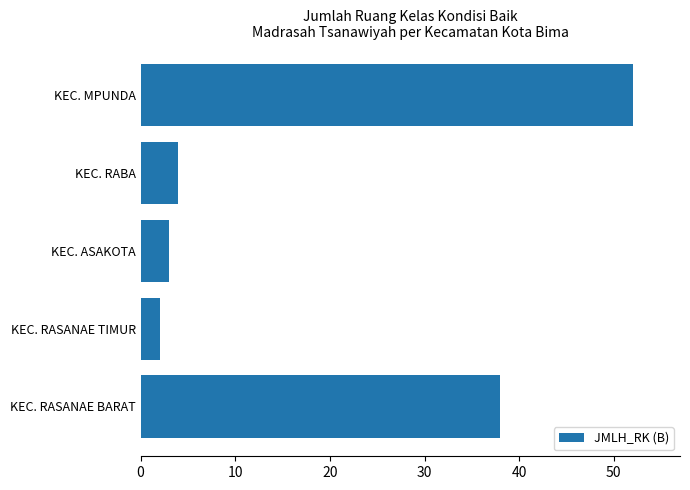

Is it true that the value at KEC. MPUNDA is 52?

True